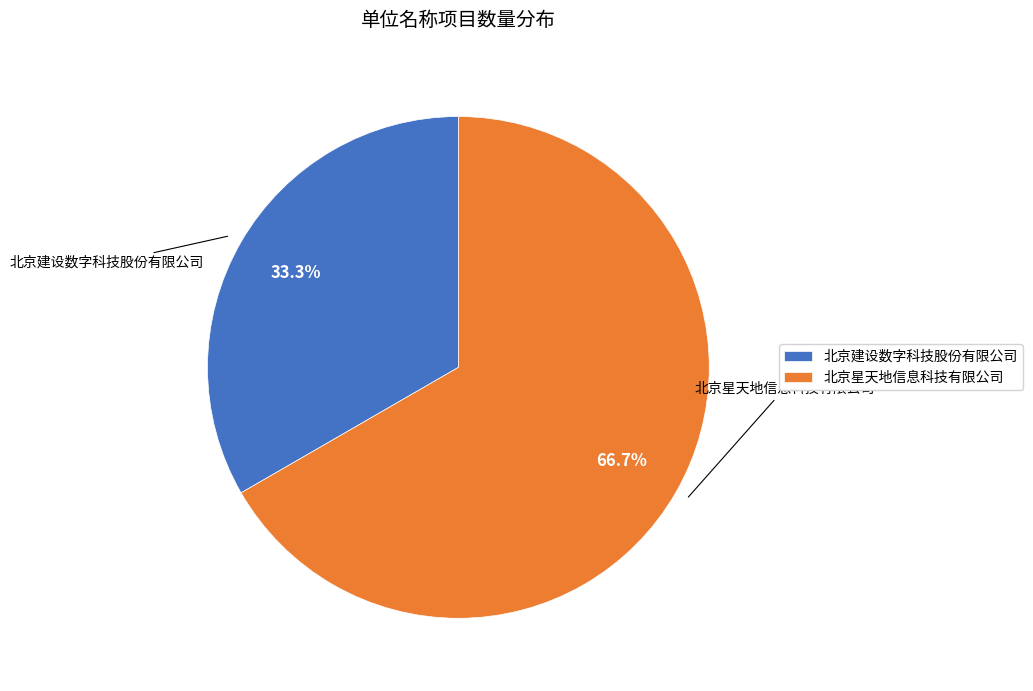

What is the majority slice?

北京星天地信息科技有限公司